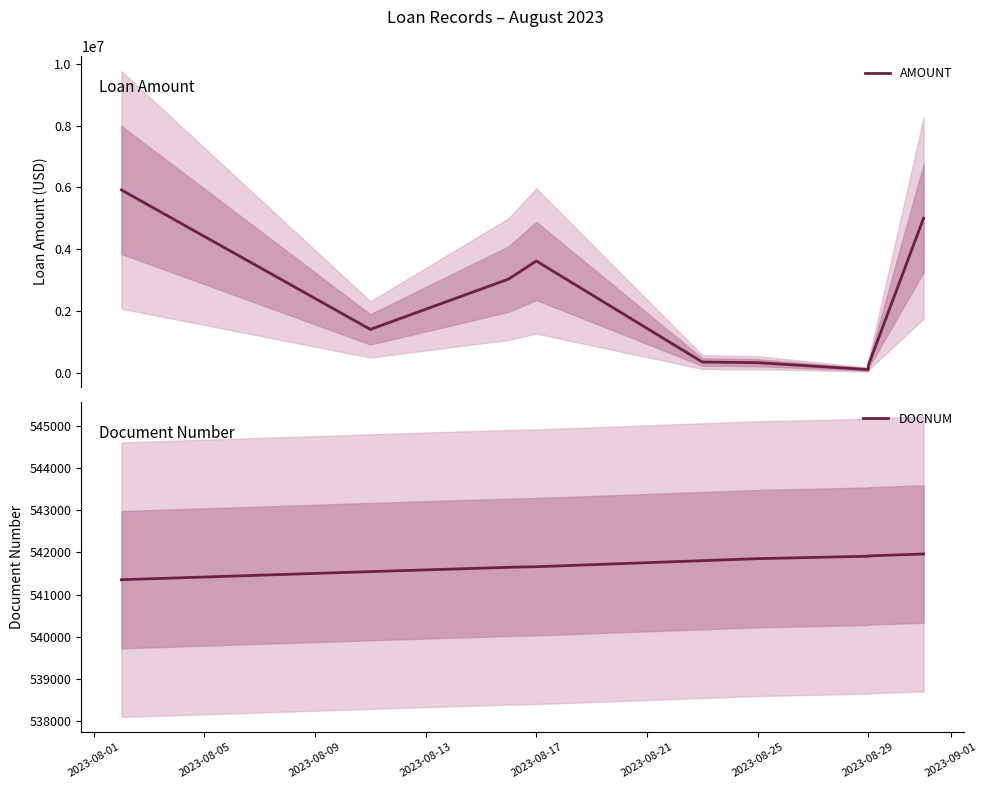

How many values in the DOCNUM series are below 541806?

4